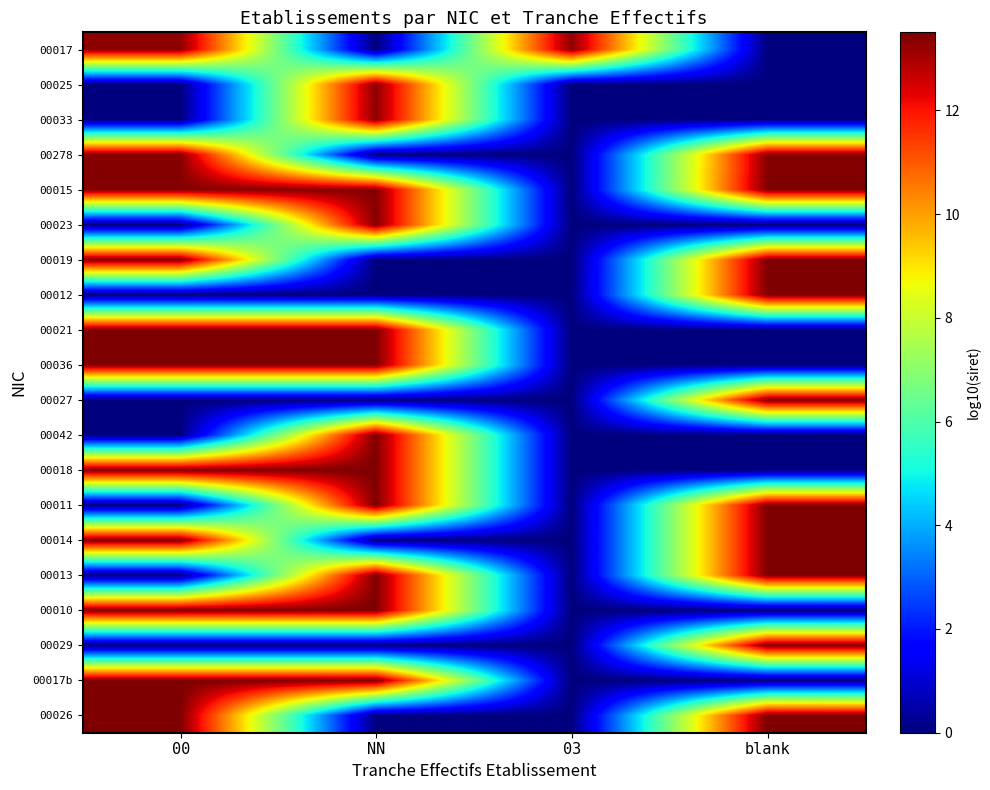

Which label corresponds to the smallest value in the chart?

NN